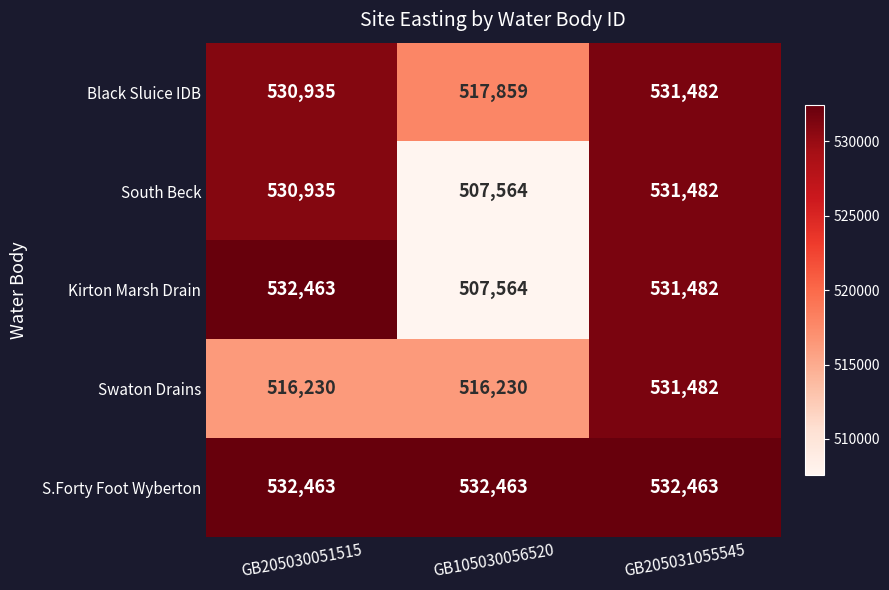

At how many categories does at least one series exceed 519669?

3